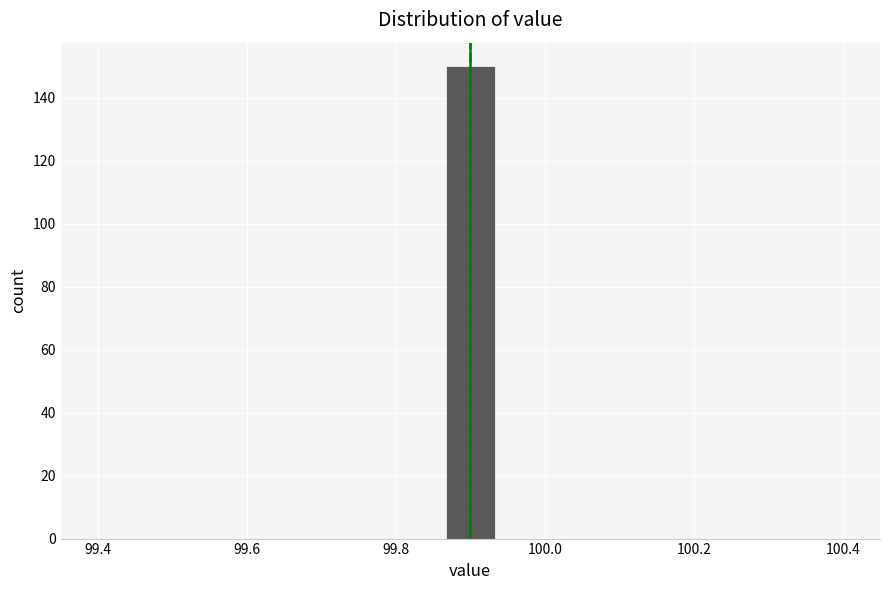

Read against the x-axis, roughly where is the centre of the tallest bar?

99.90